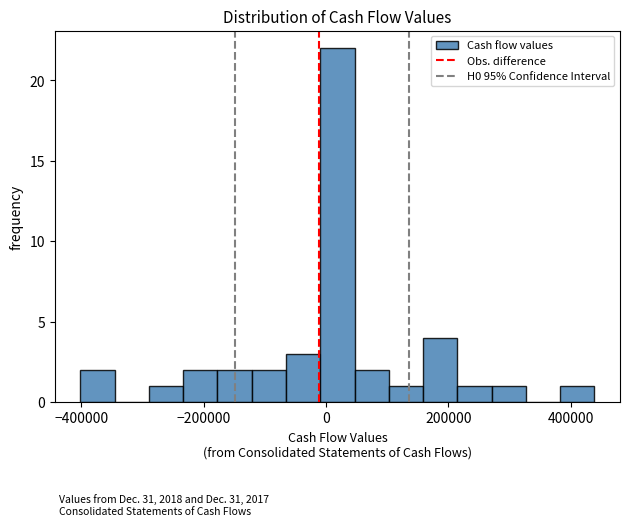

Read against the x-axis, roughly where is the centre of the tallest bar?

20000